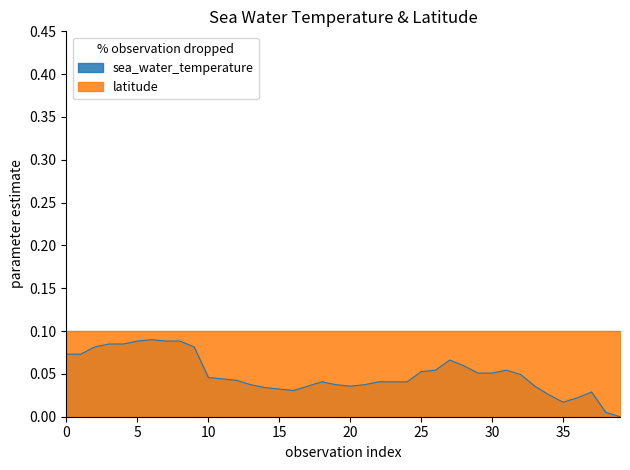

Which series has the widest spread of values?

sea_water_temperature